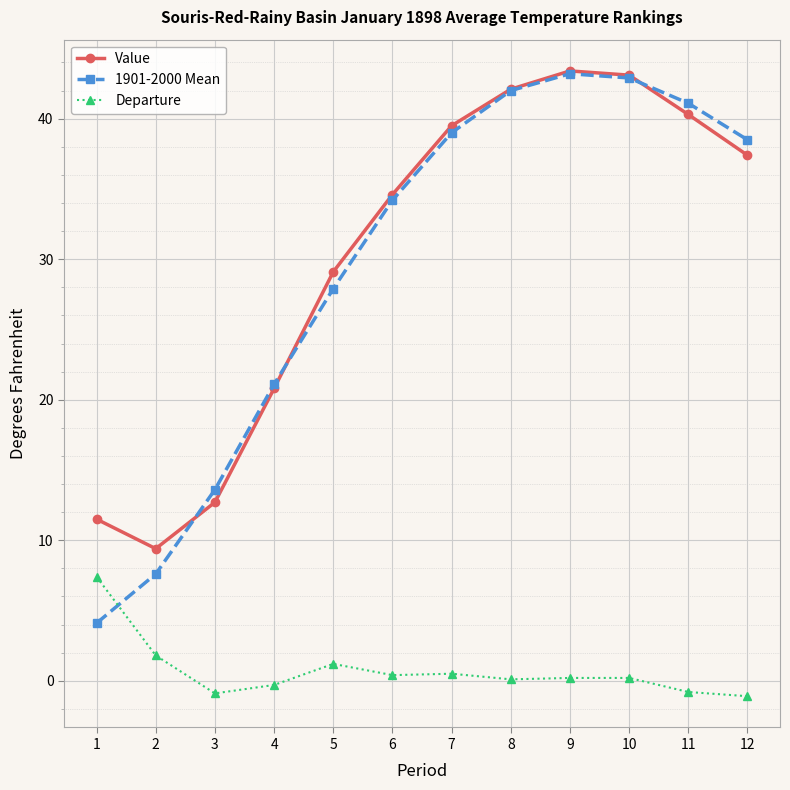

What is the greatest value displayed?

43.4